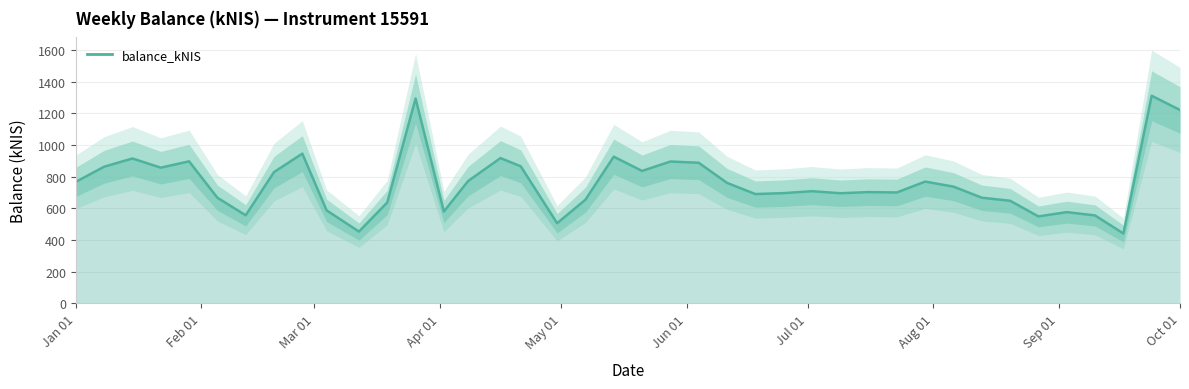

What is the greatest value displayed?

1310.5